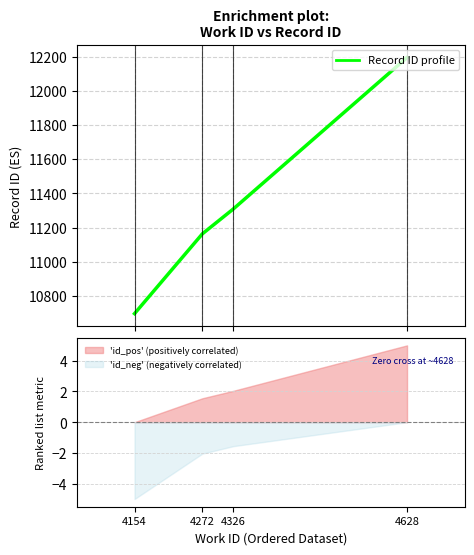

What is the difference between the maximum and minimum values?

1499